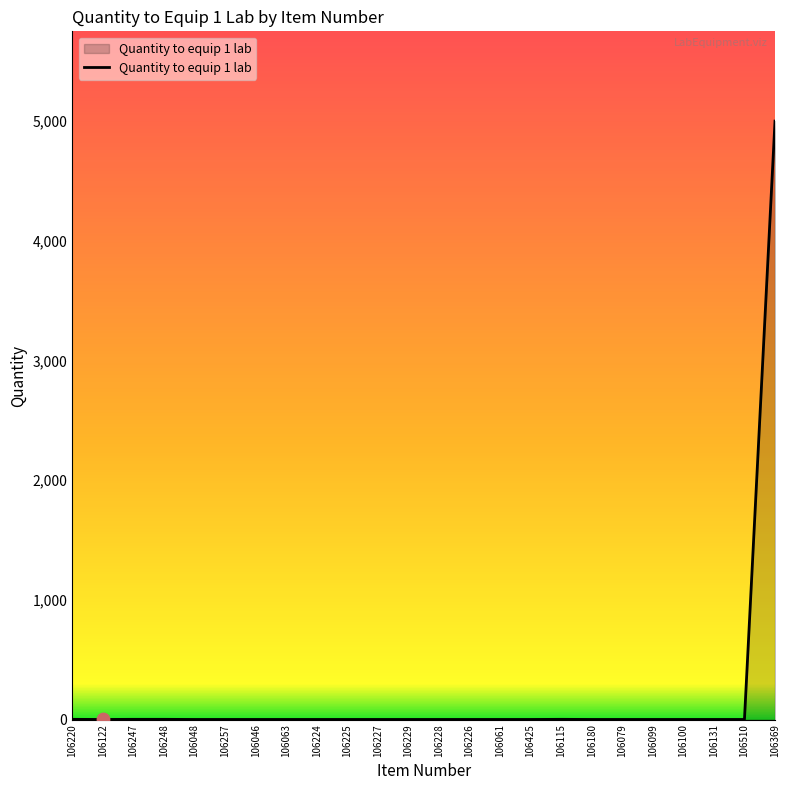

Approximately how many times larger is the value at 106180 compared to 106122?

1.0